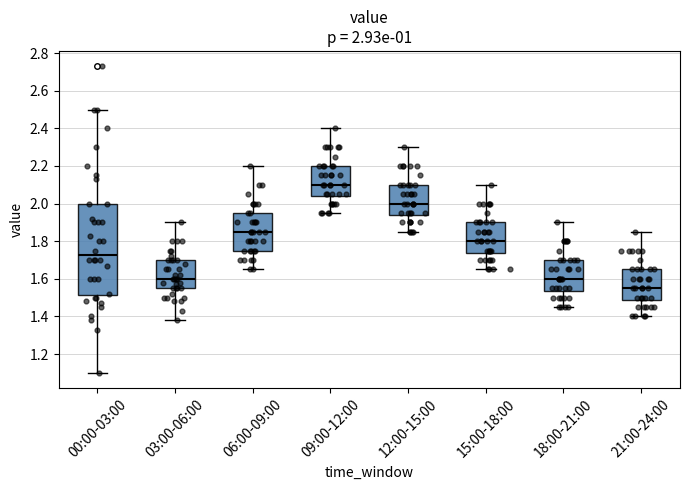

Which box's median line is the lowest?

21:00-24:00